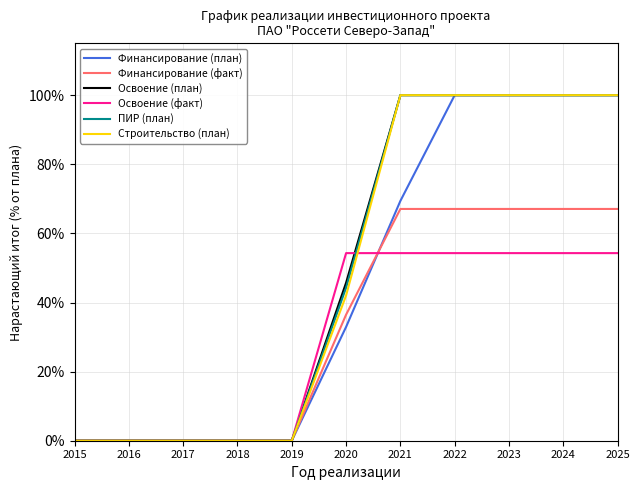

Is it true that Строительство (план) equals 100.0 at 2025?

True